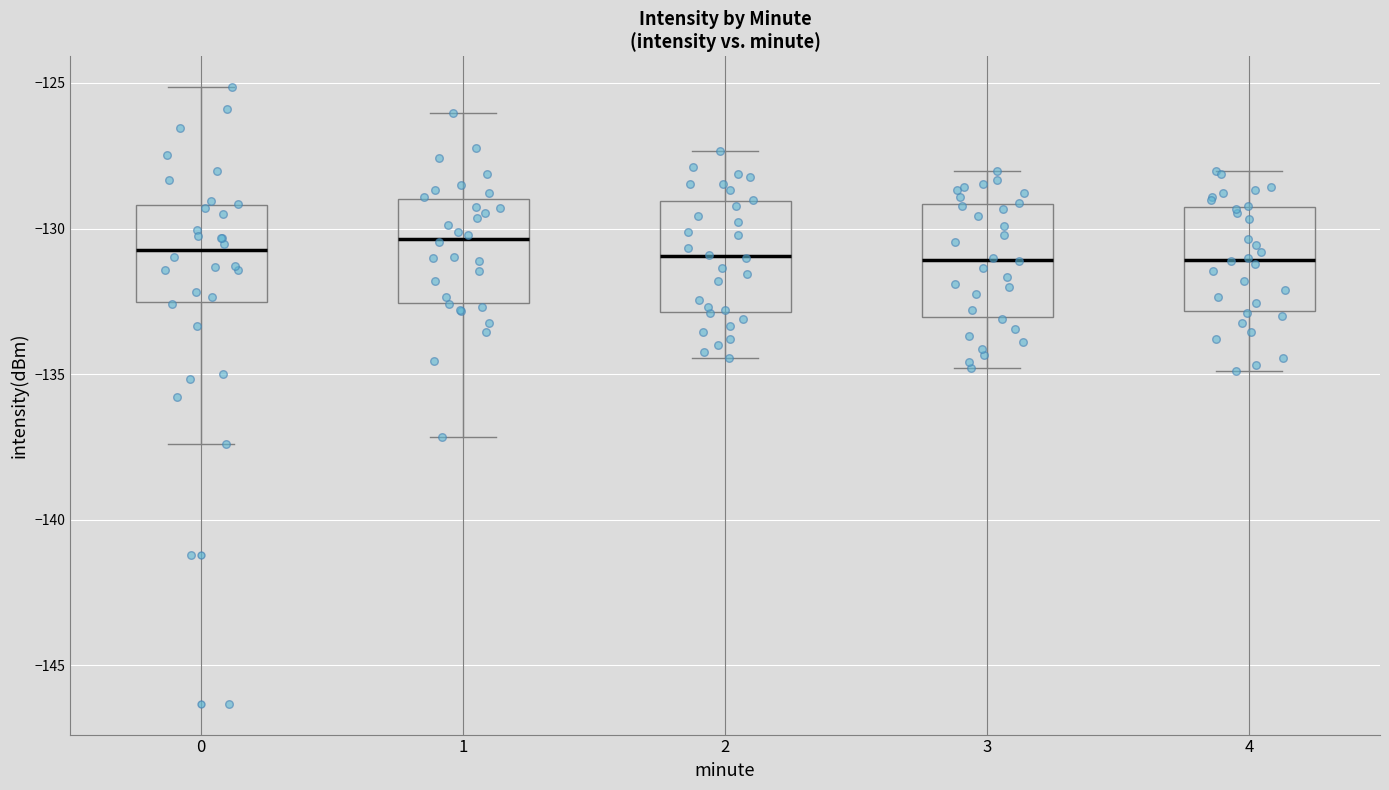

Where does the upper whisker of the box at x = 4 end on the y-axis? The values are not printed on the chart, so give them approximately, as read against the axis.

-128.0